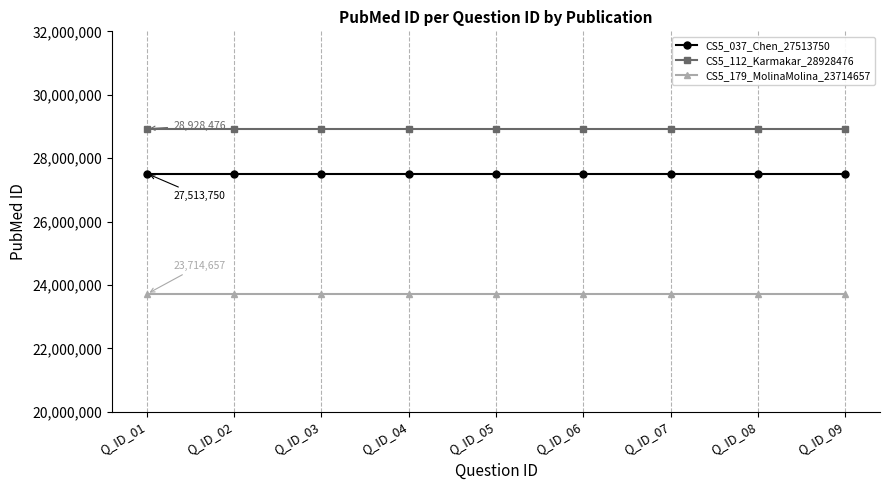

The CS5_112_Karmakar_28928476 series shows 28928476 at Q_ID_02. True or false?

True